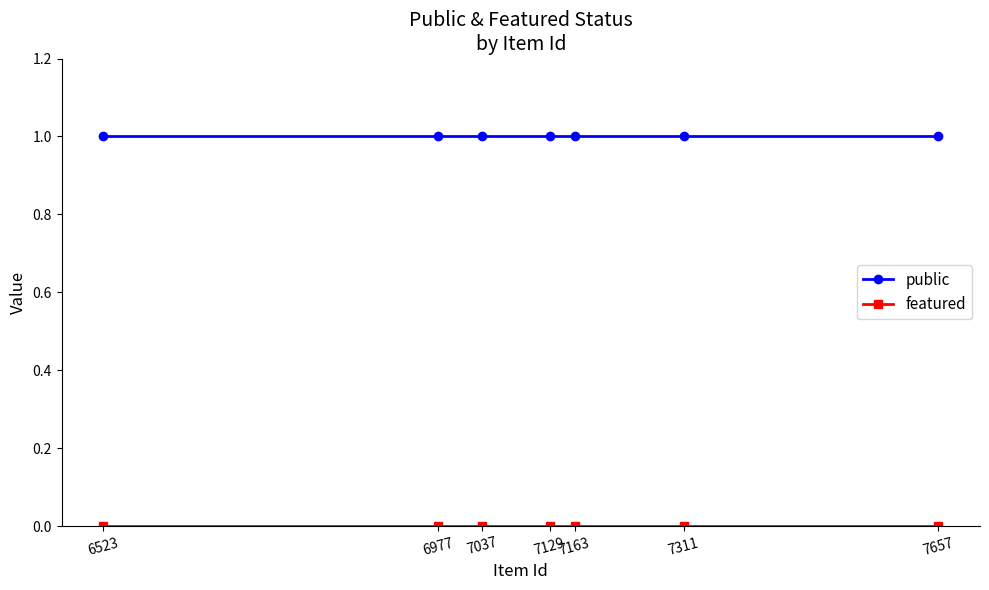

Which series has the largest total across all categories?

public